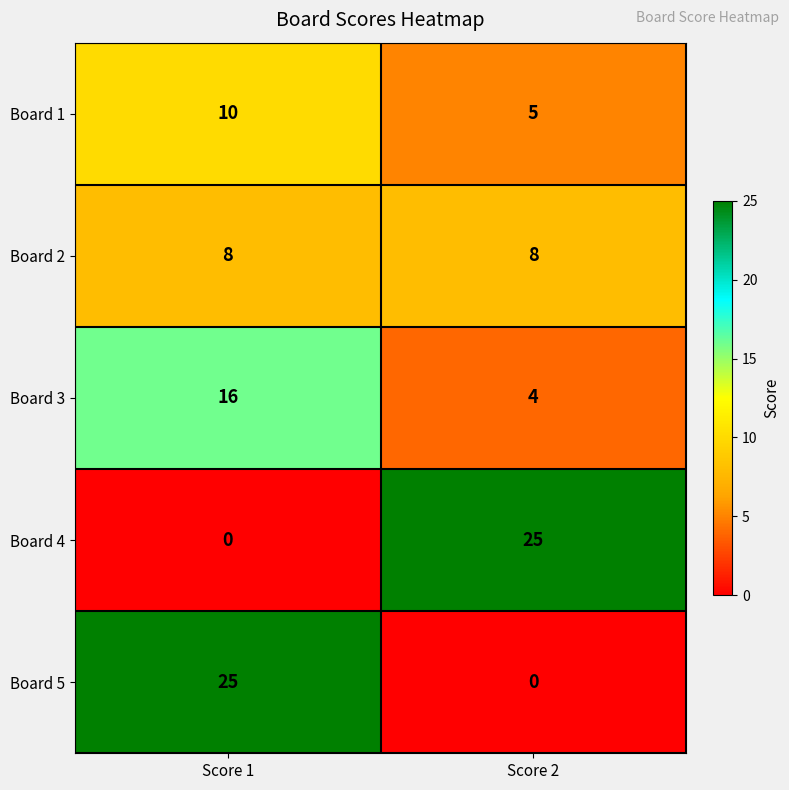

What is the total value across all series at Score 2?

42